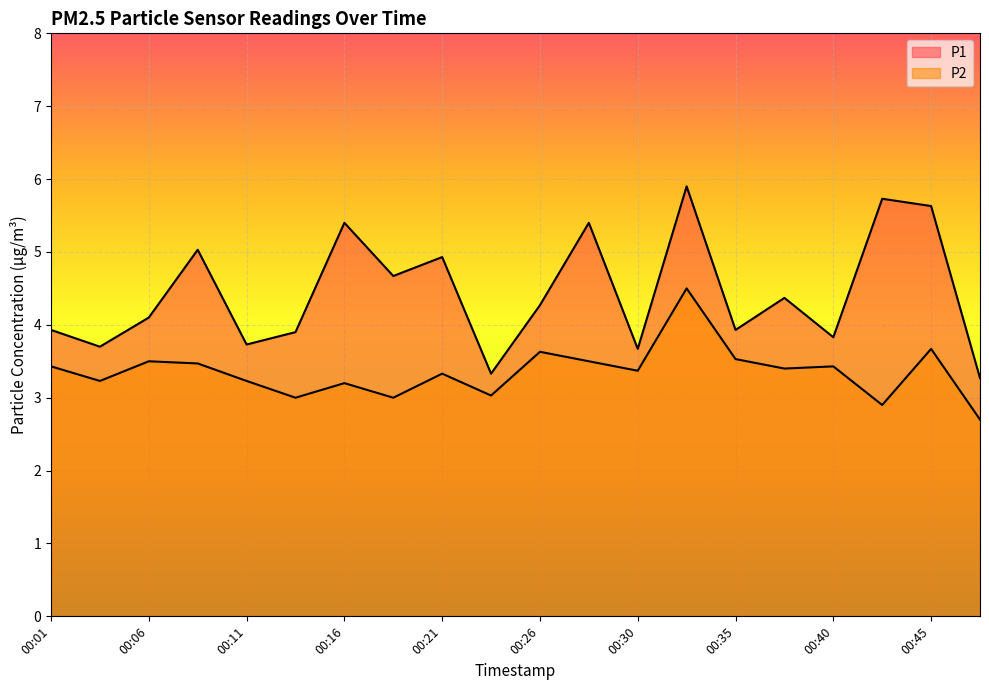

At which label does P1 first exceed 4?

00:06